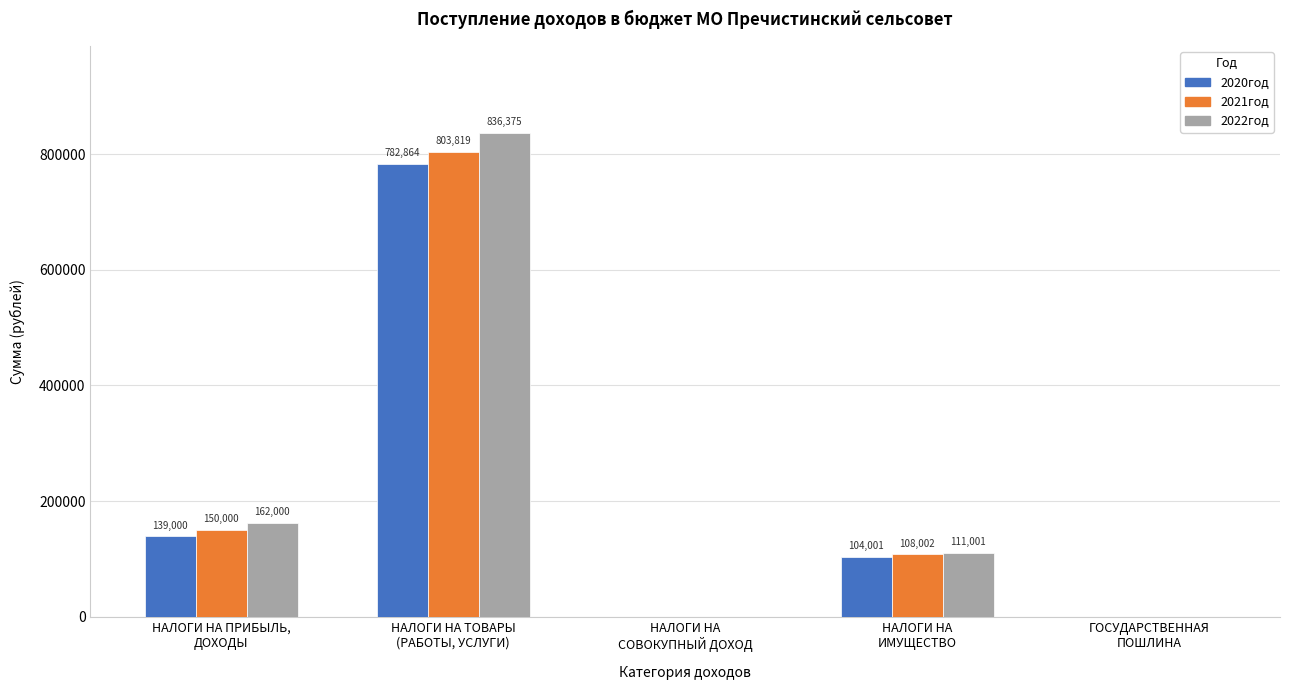

What is the sum of all 2022год values?

1109376.0